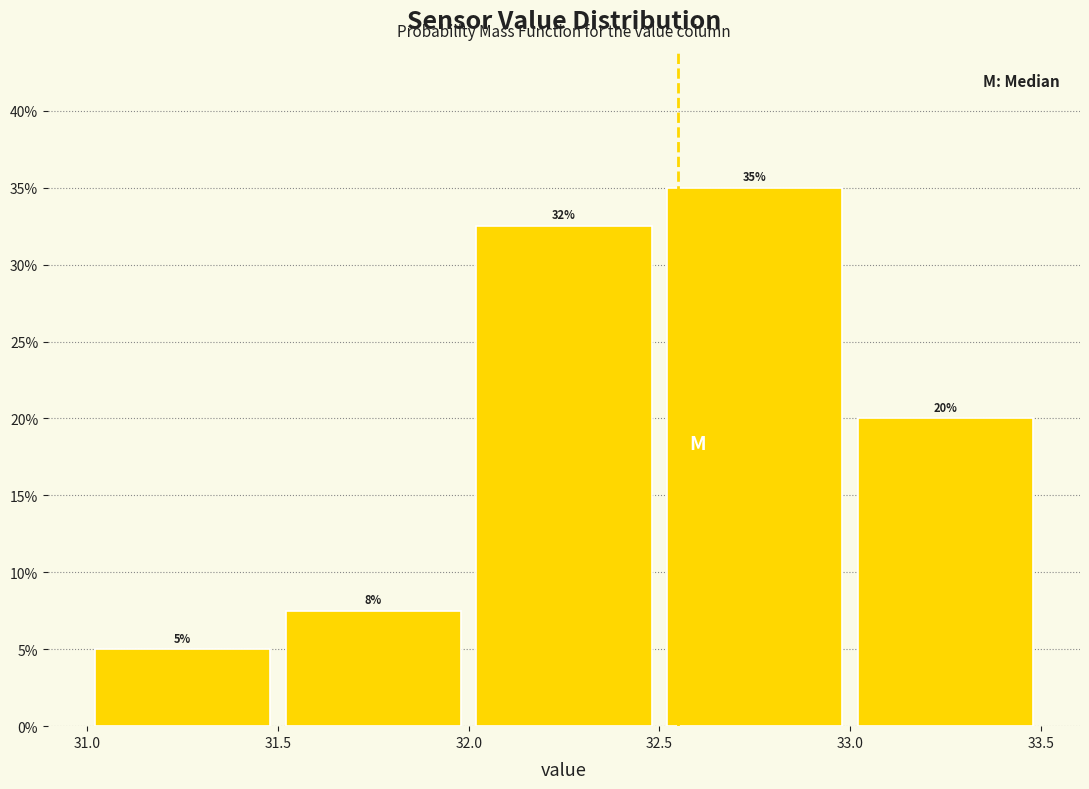

Over which range of the x-axis is the bar tallest?

32.5 to 33.0